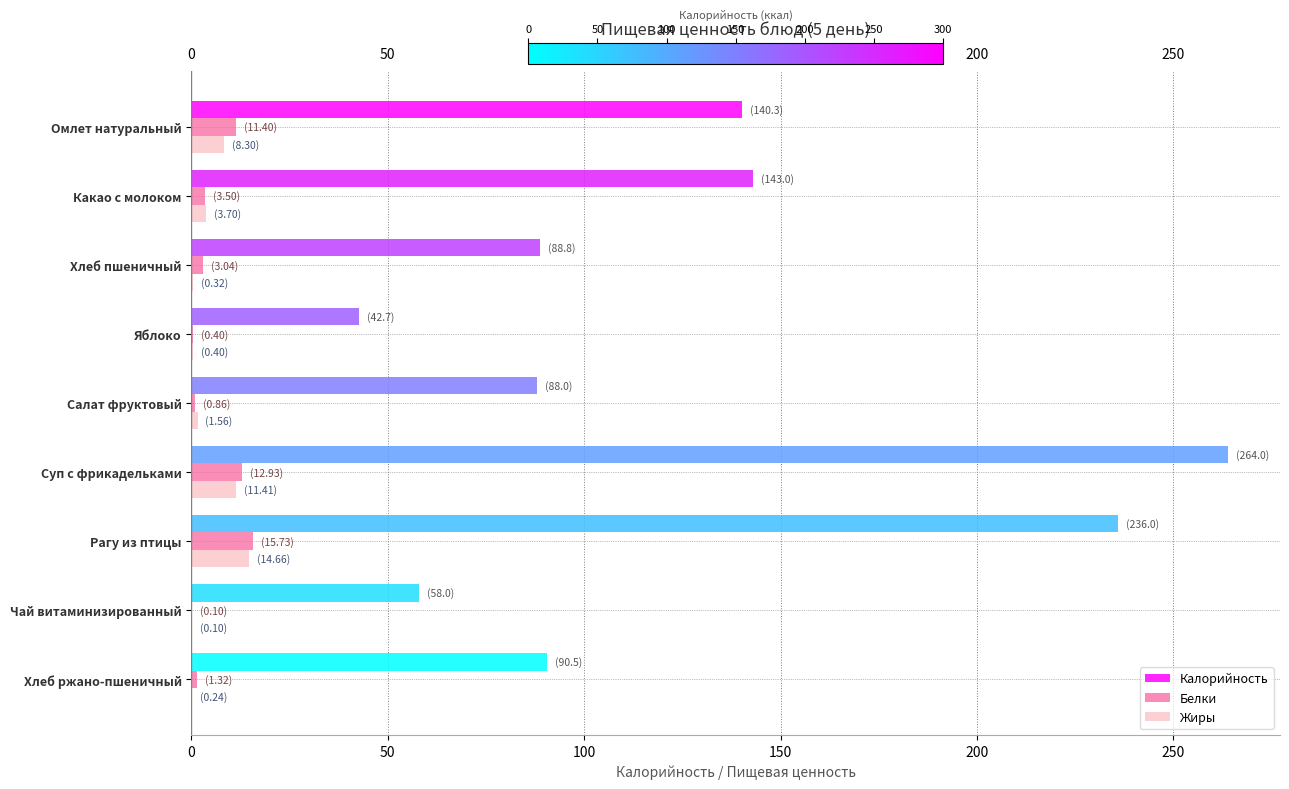

At which label does Калорийность reach its peak?

Суп с фрикадельками